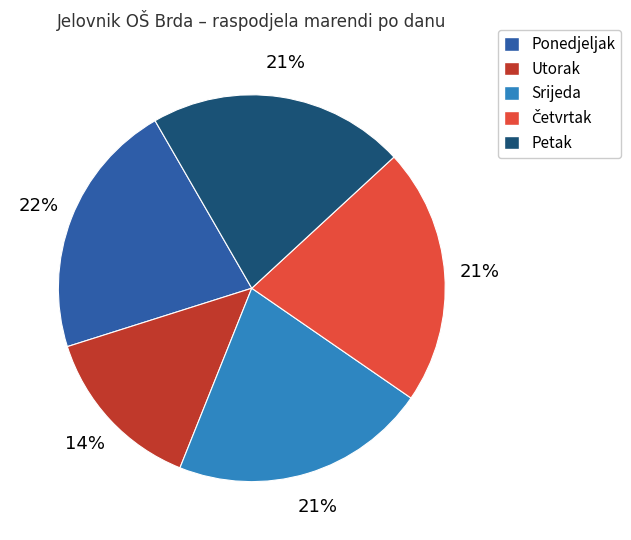

Does any single category account for the majority?

No